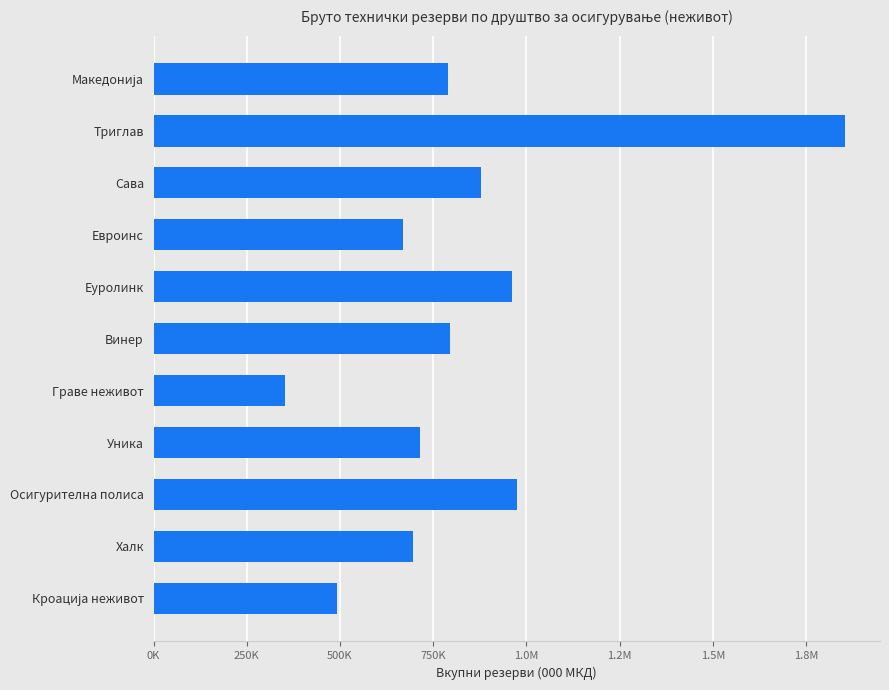

Are the bars horizontal?

Yes